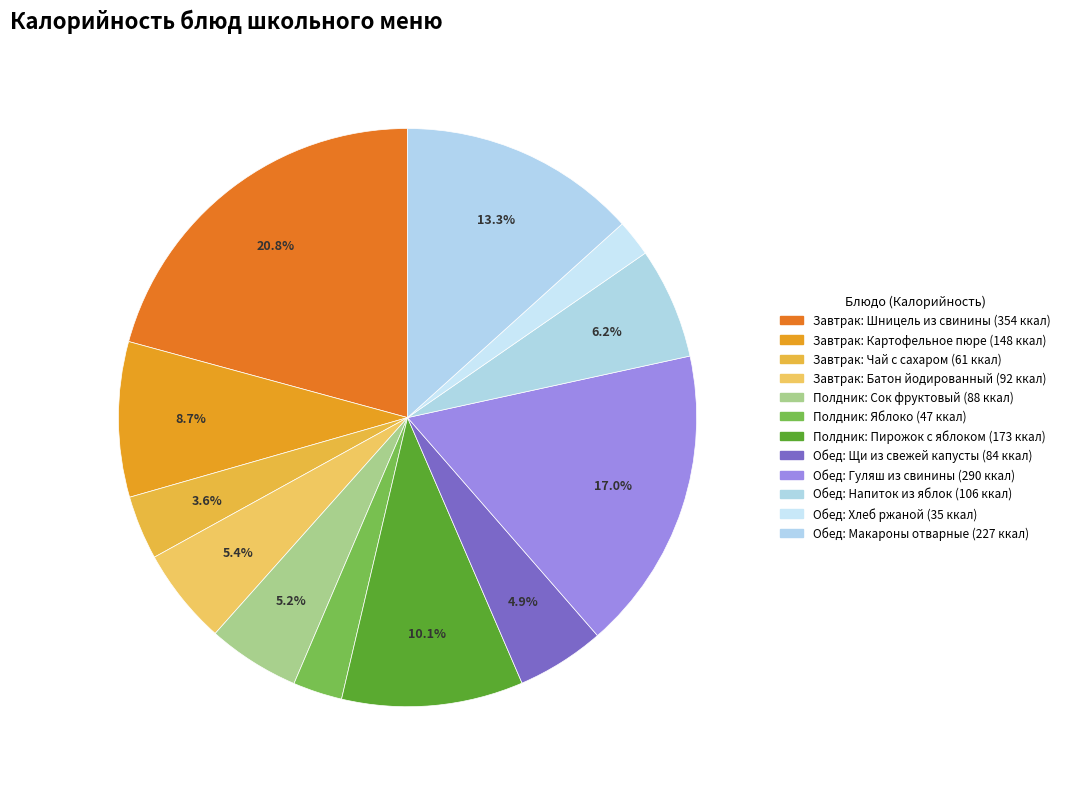

Which category has the smallest portion of the pie?

Хлеб ржаной